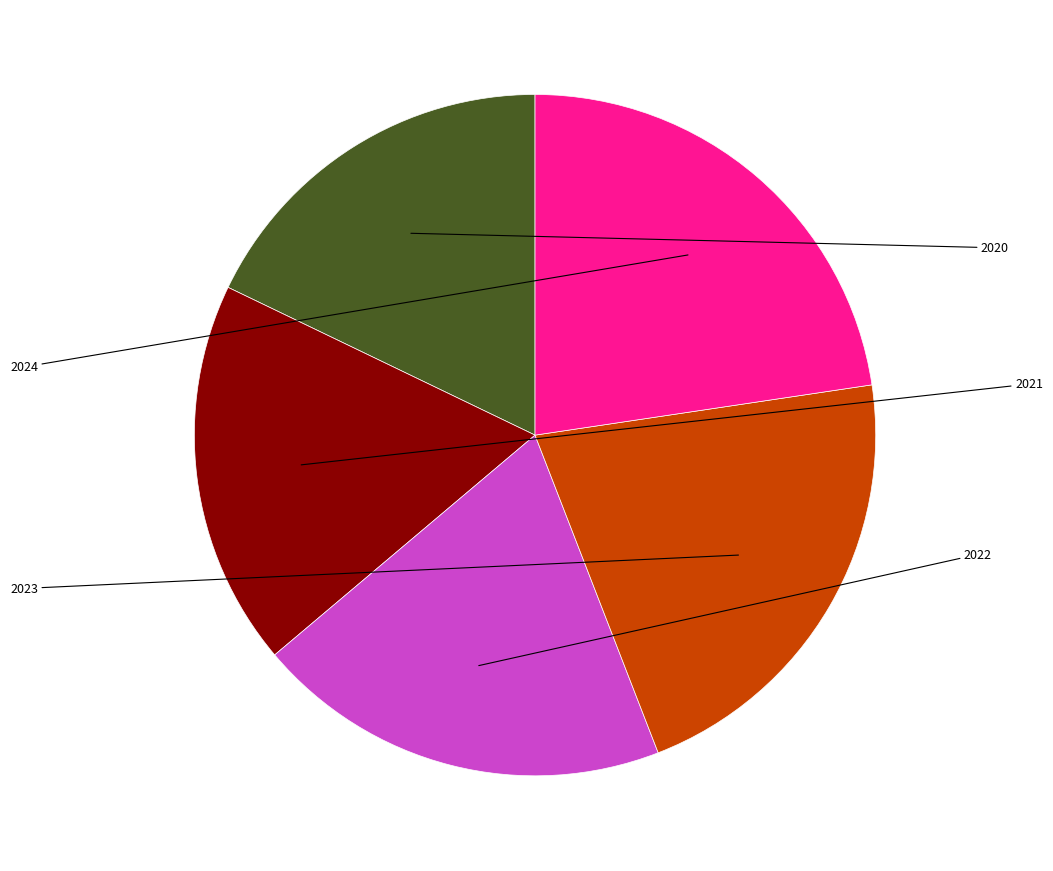

Does any single category account for the majority?

No